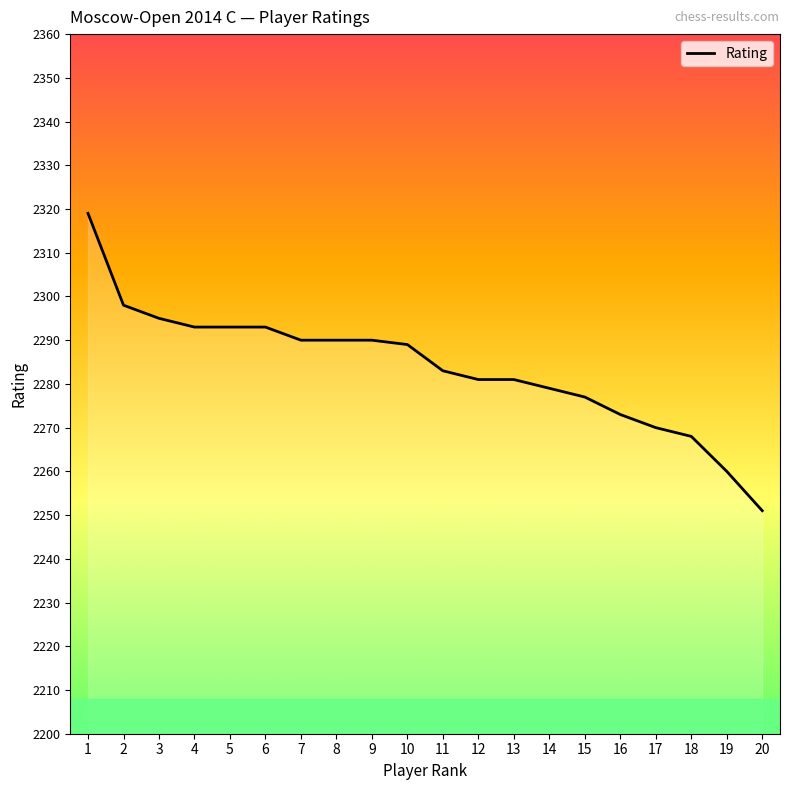

Read the value at 16, to the nearest 10.

2270